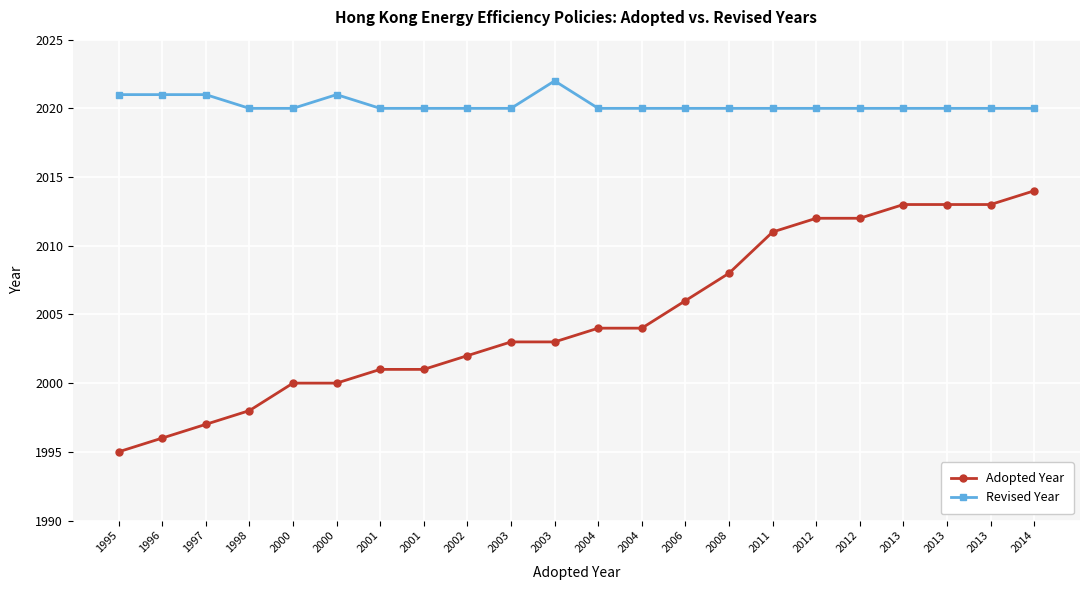

True or false: Adopted Year and Revised Year intersect in this chart.

False